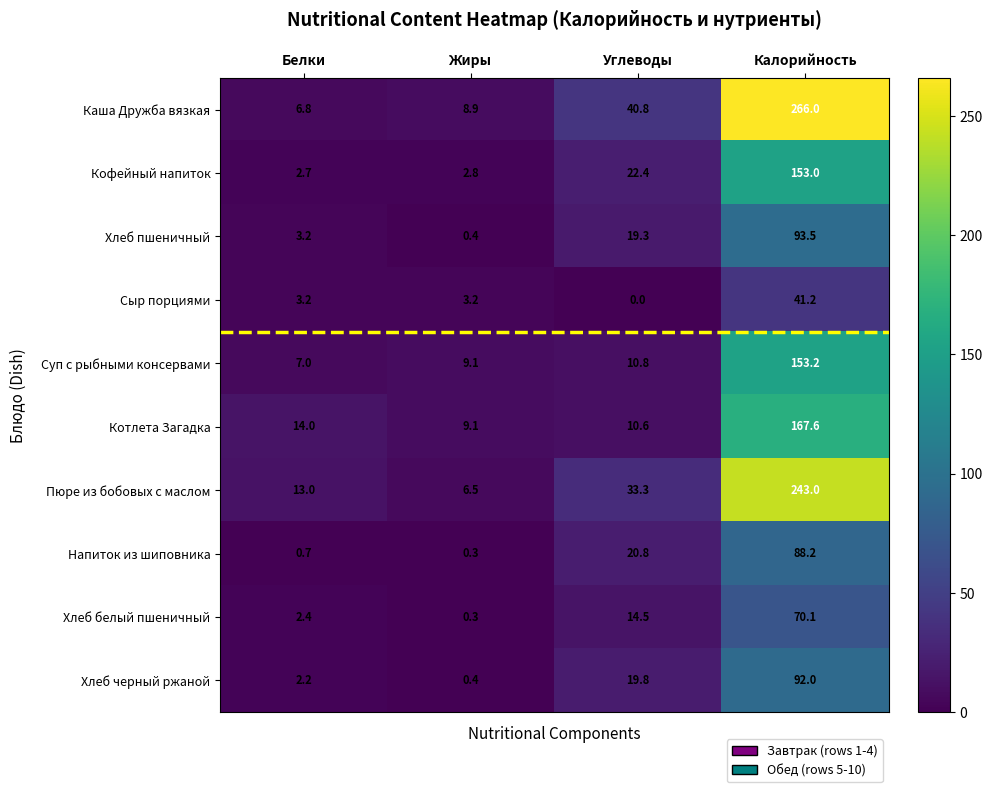

At Калорийность, list the series in order from largest to smallest.

Каша Дружба вязкая, Пюре из бобовых с маслом, Котлета Загадка, Суп с рыбными консервами, Кофейный напиток, Хлеб пшеничный, Хлеб черный ржаной, Напиток из шиповника, Хлеб белый пшеничный, Сыр порциями